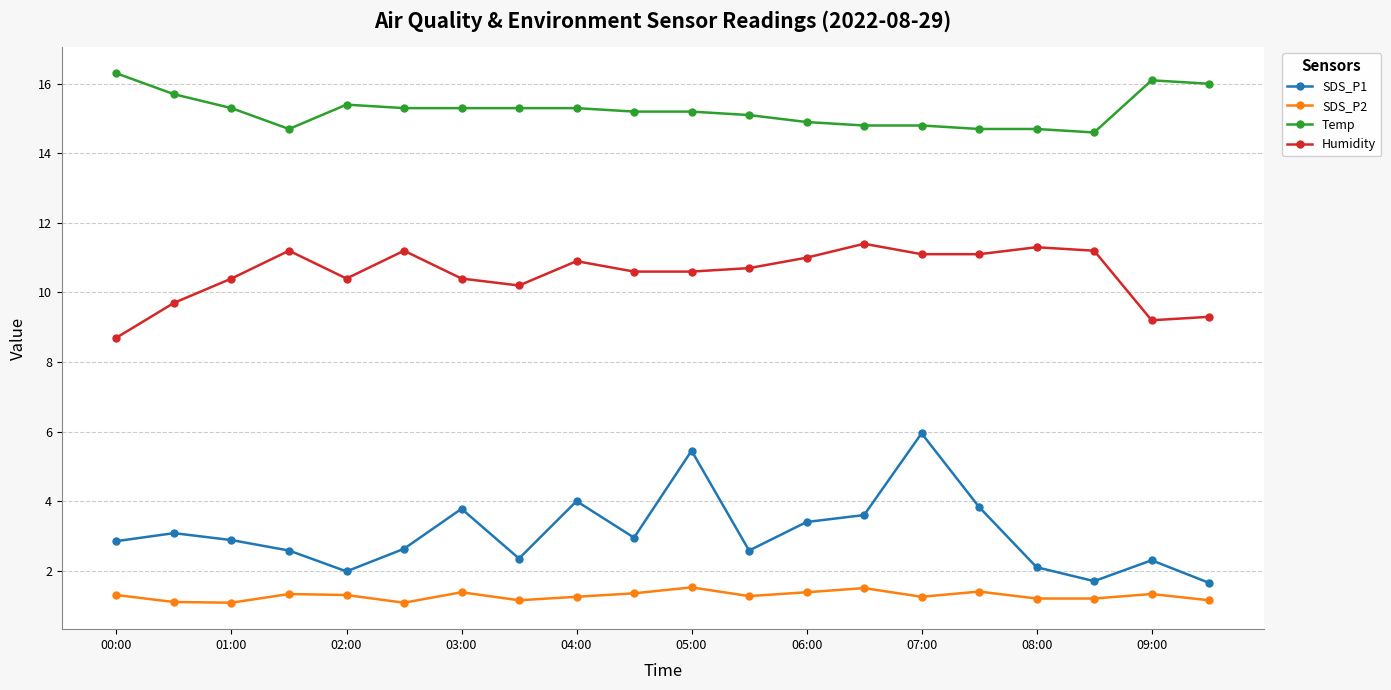

True or false: SDS_P2 has more than 2 interior local peaks.

True